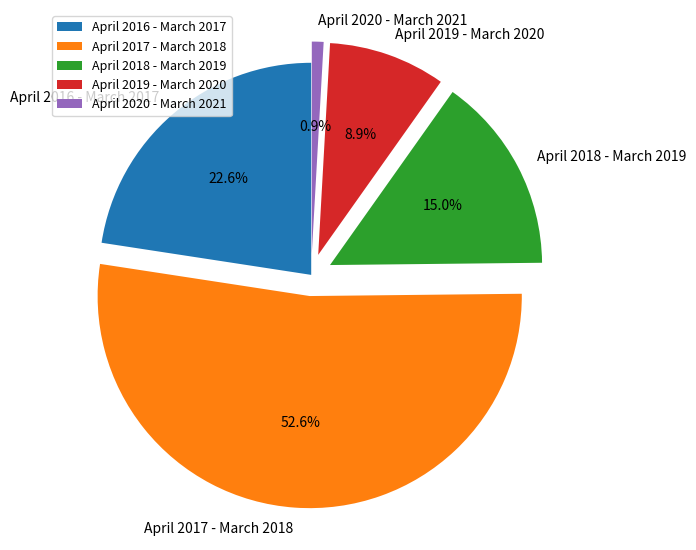

How many segments does this pie chart have?

5